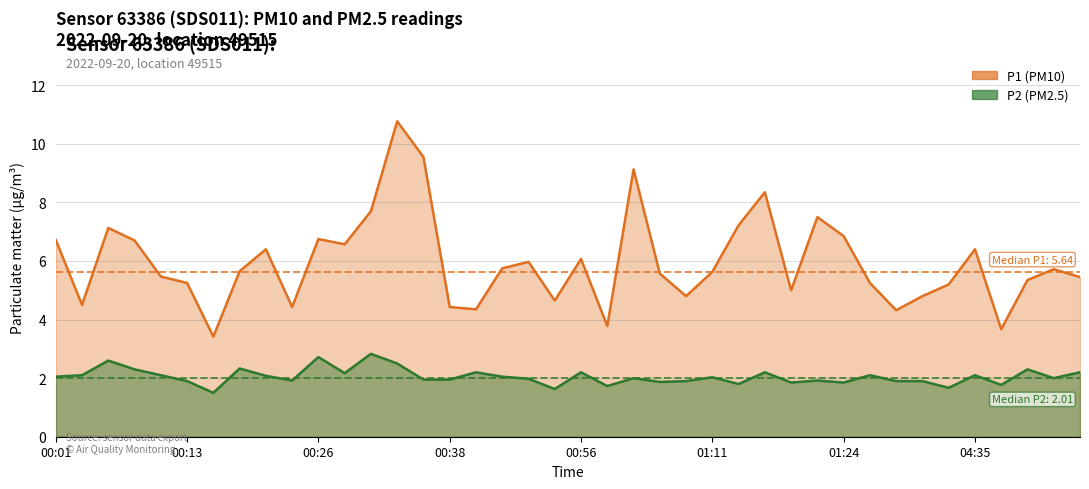

Which label corresponds to the largest value in the chart?

00:33